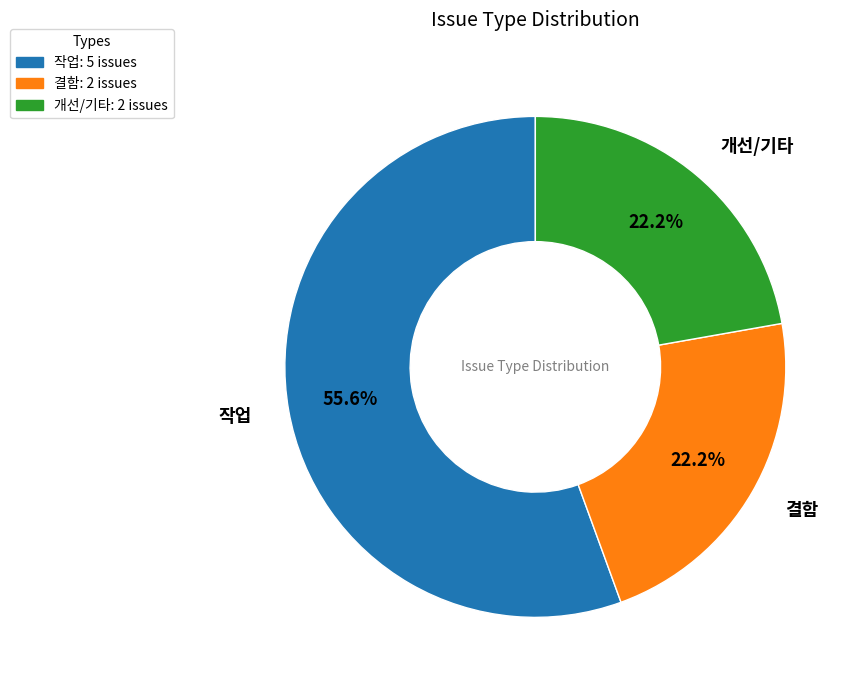

Count the number of slices in the pie.

3